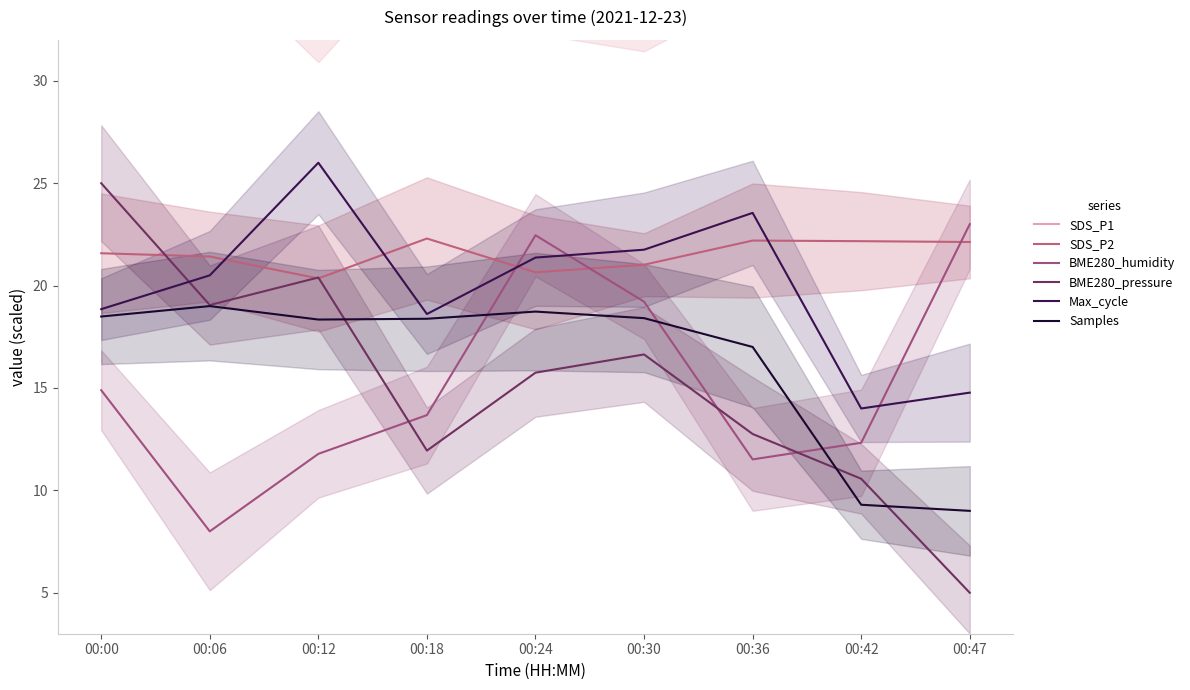

How many times do BME280_pressure and SDS_P2 cross each other?

3